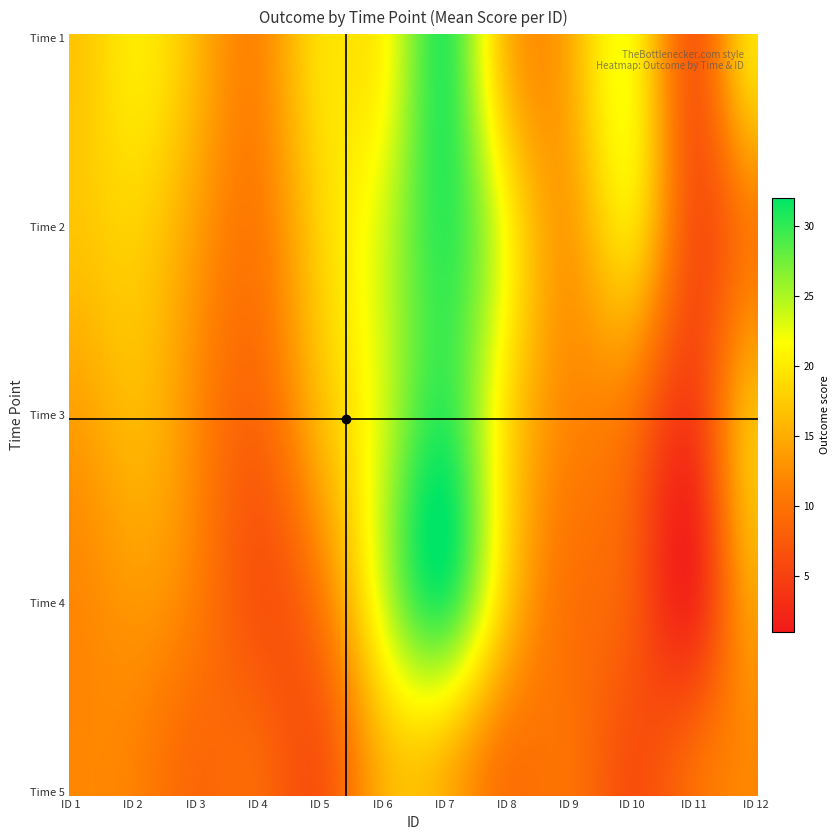

At how many categories does at least one series exceed 19?

4